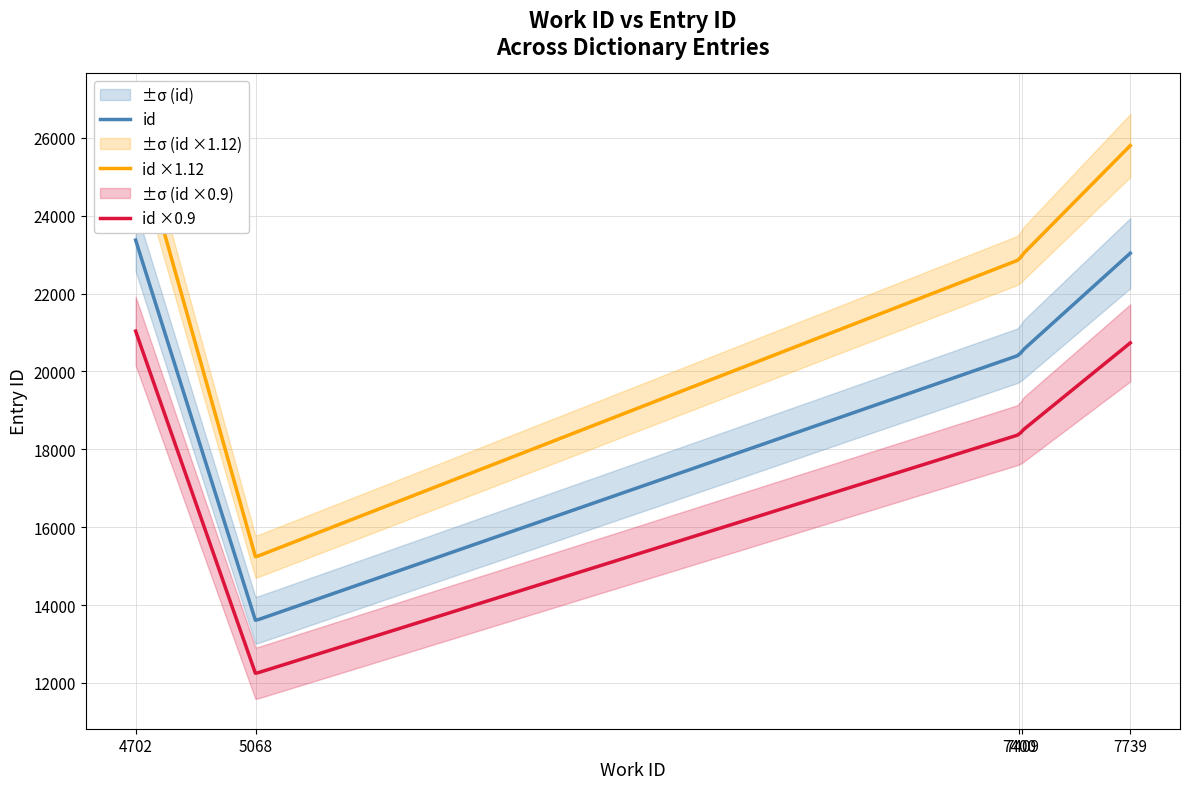

True or false: there are more than 2 points higher than both neighbors.

False